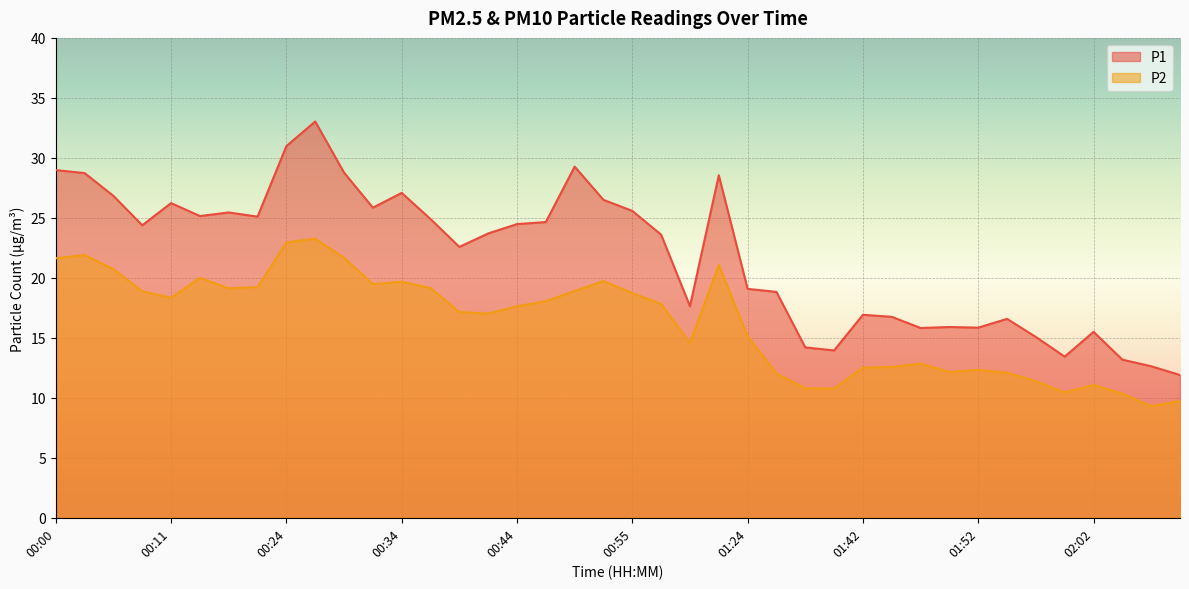

Is it true that P1 equals 32.0 at 01:24?

False